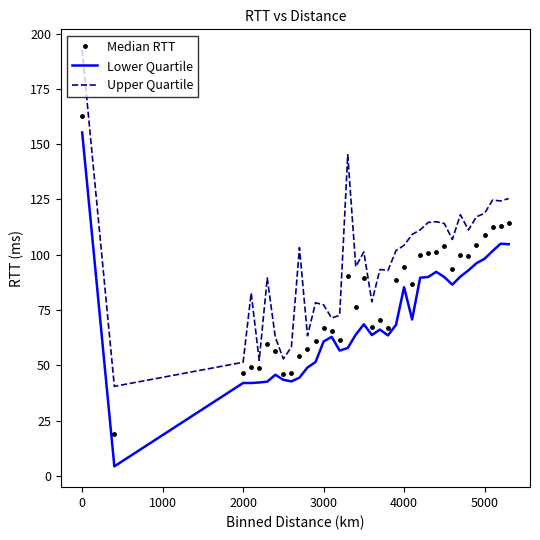

True or false: Lower Quartile and Upper Quartile intersect in this chart.

False